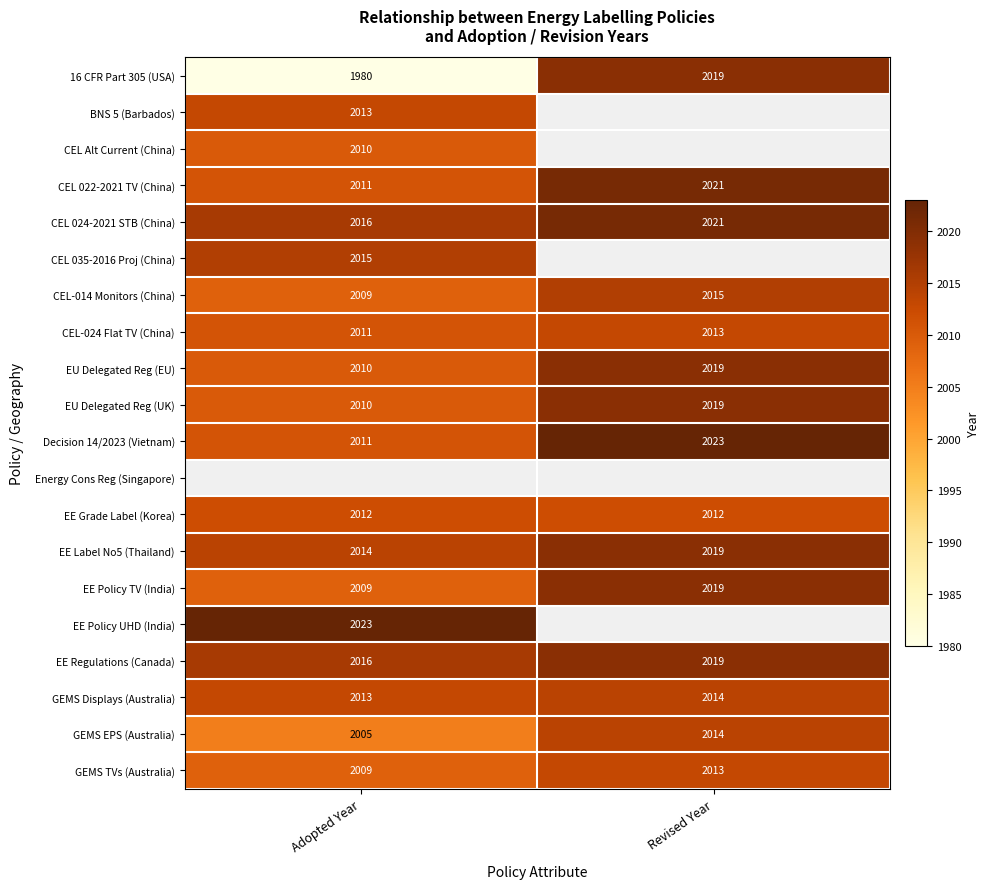

At which label does Decision 14/2023 (Vietnam) reach its minimum?

Adopted Year